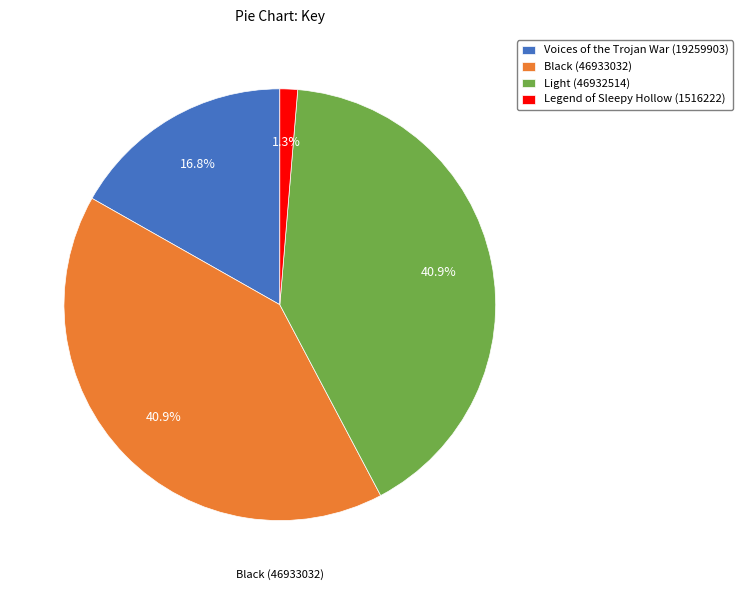

What percentage is the Voices of the Trojan War (19259903) slice, to the nearest percent?

17%